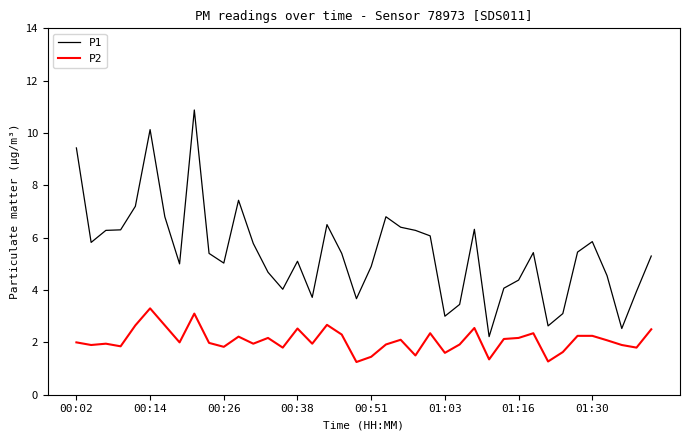

Which series has the widest spread of values?

P1